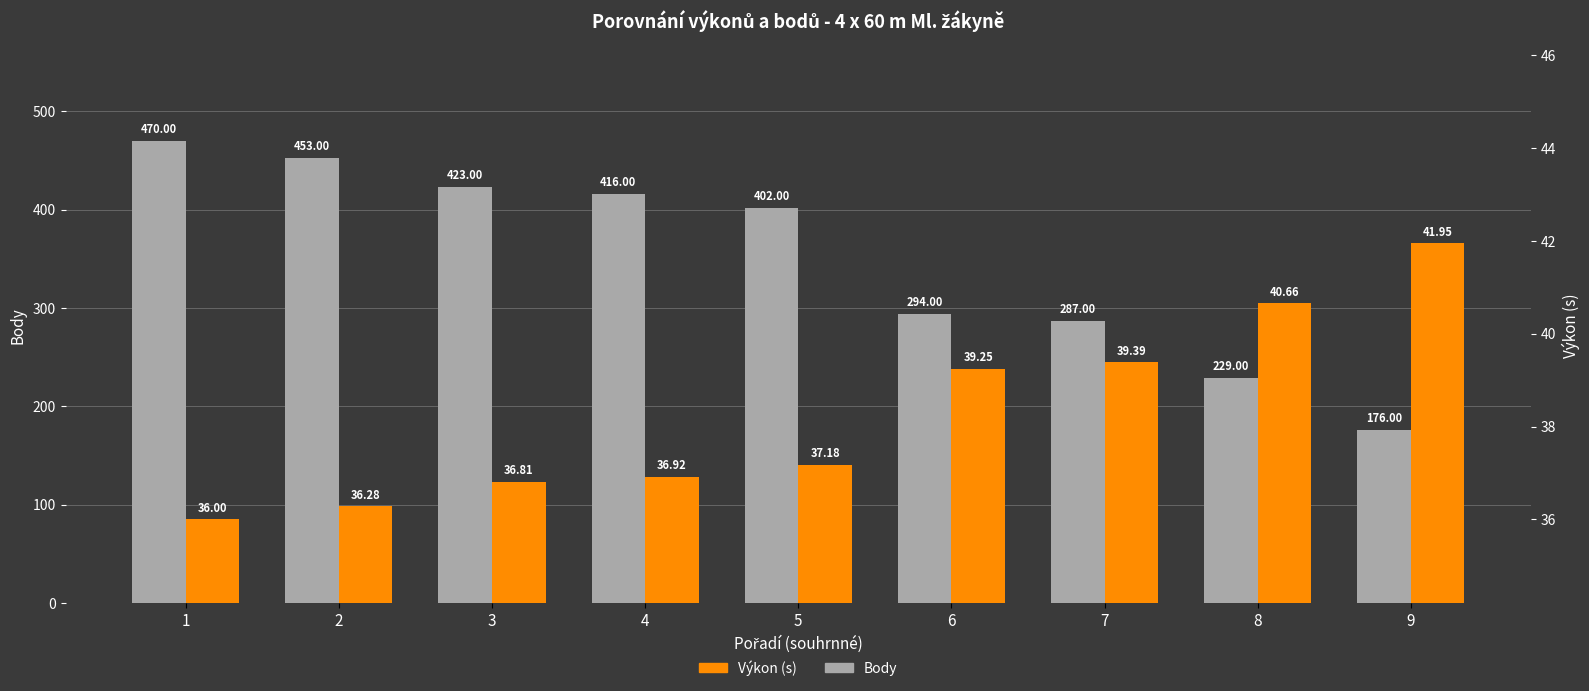

List the labels in order of Výkon (s) value, smallest first.

1, 2, 3, 4, 5, 6, 7, 8, 9